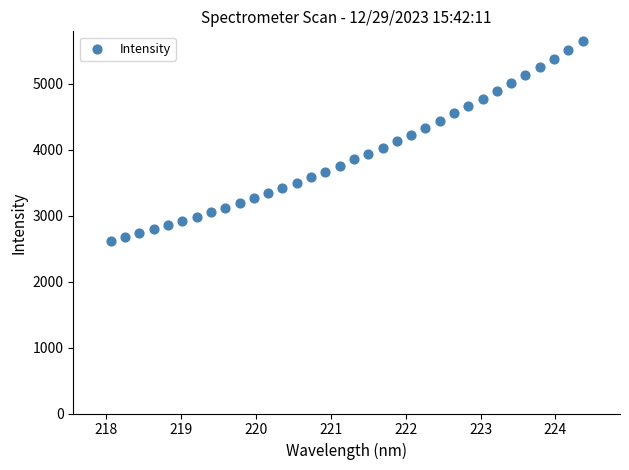

What is the range of Y values (max minus min)?

3023.1